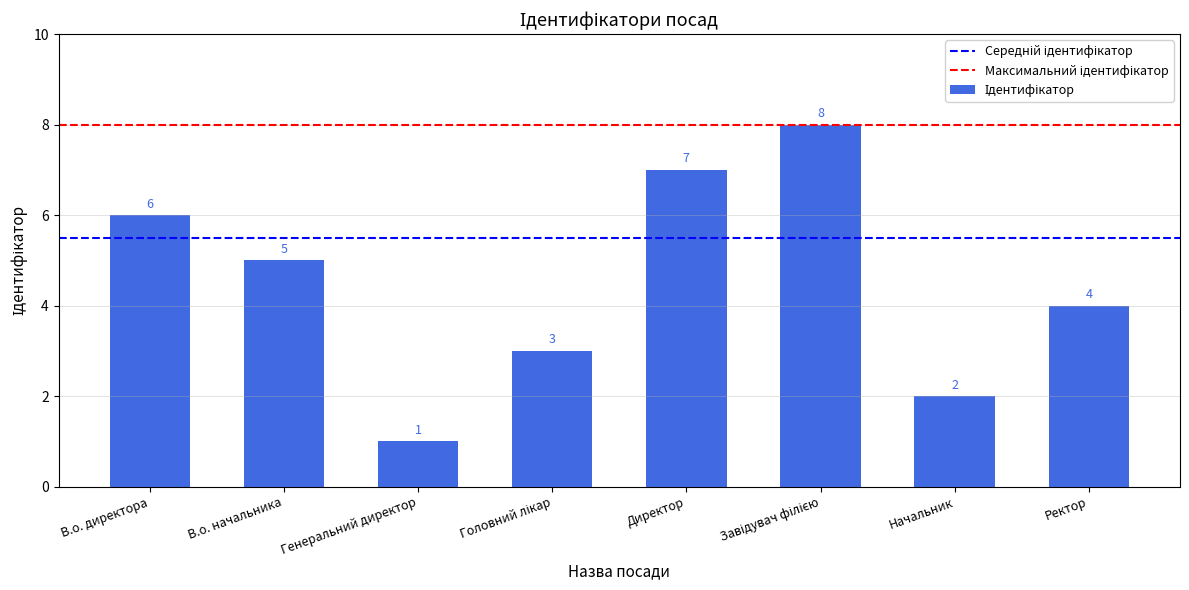

Which label corresponds to the smallest value in the chart?

Генеральний директор